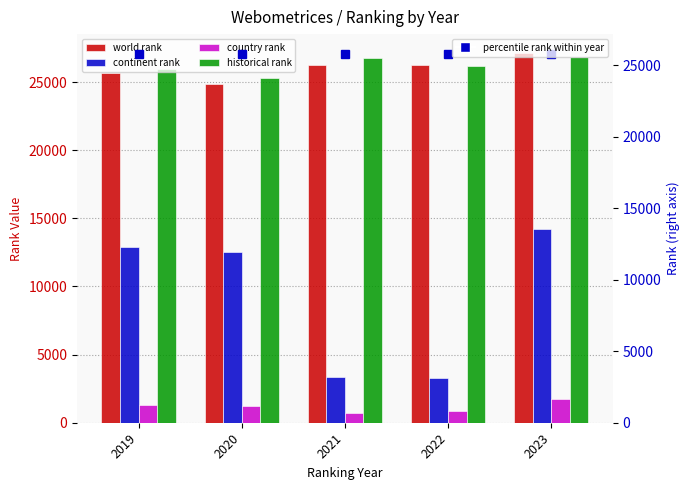

How many distinct data groups are displayed?

4